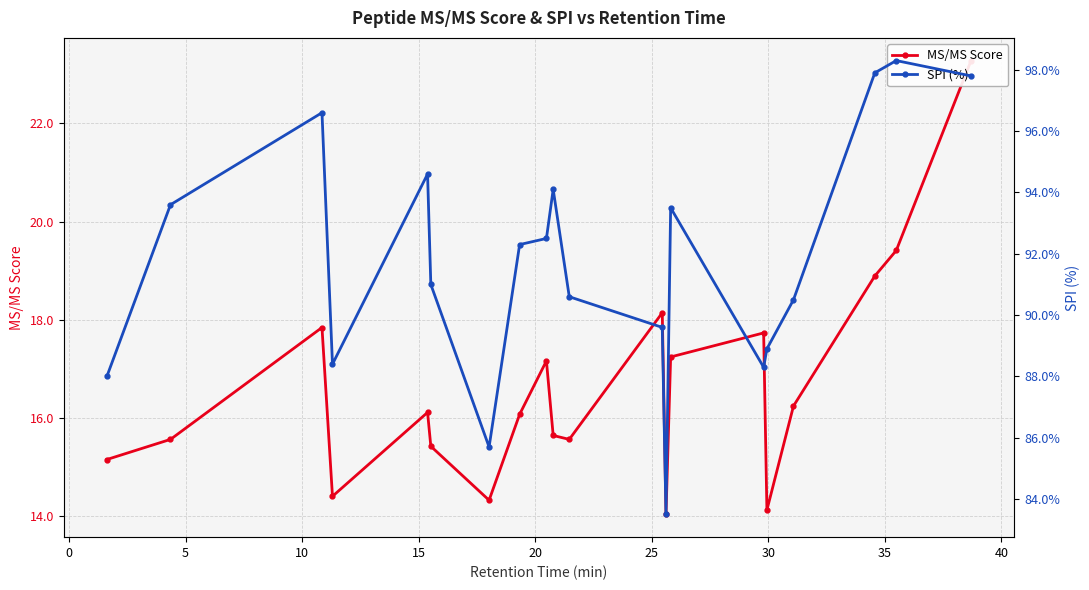

What is the difference between the maximum and second lowest values in the SPI (%) series?

12.6